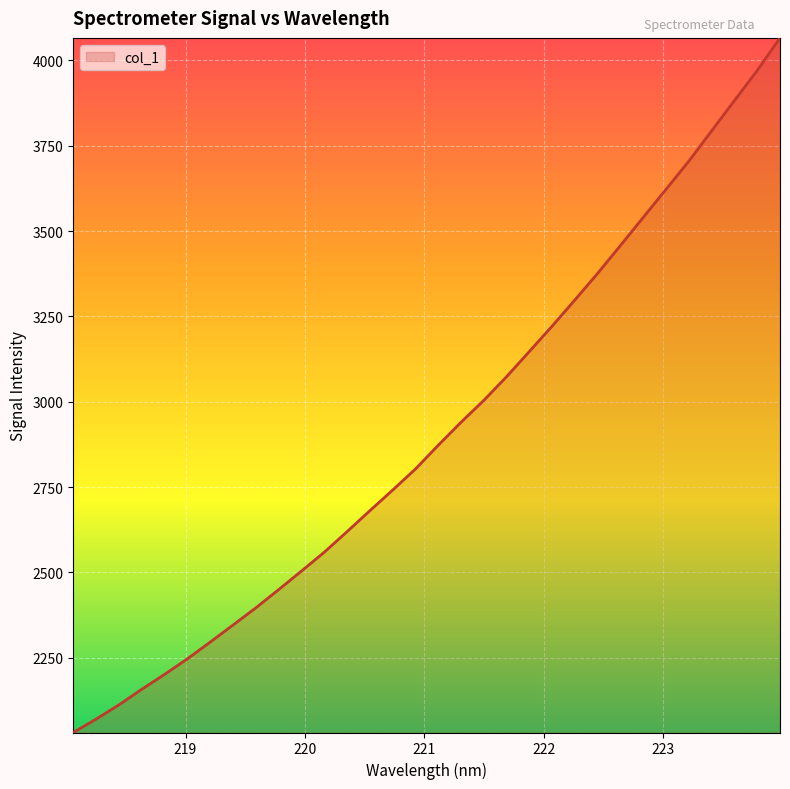

What is the difference between the second highest and minimum values?

1939.7